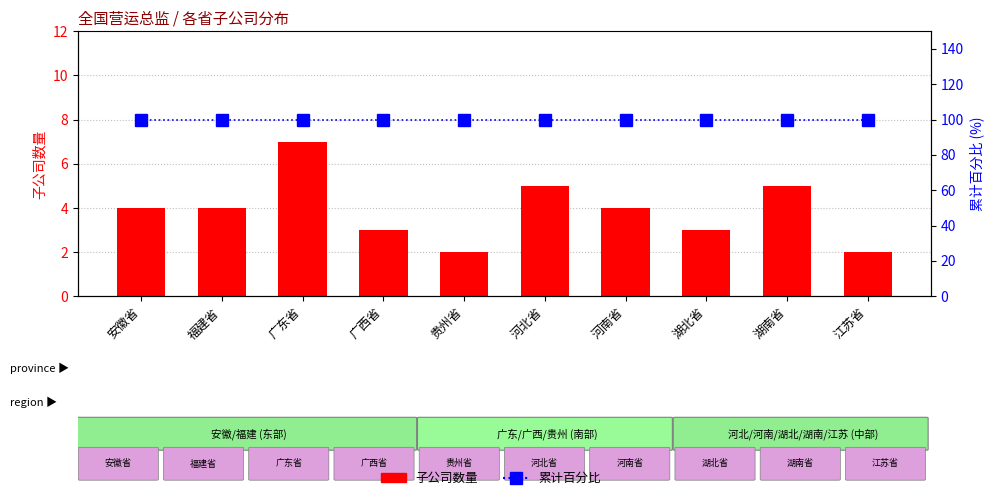

The value of 累计百分比 at 湖北省 is 174. True or false?

False